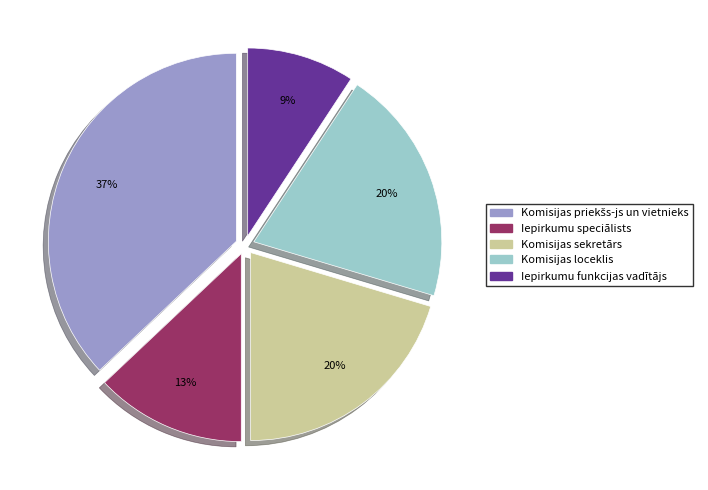

How many segments does this pie chart have?

5